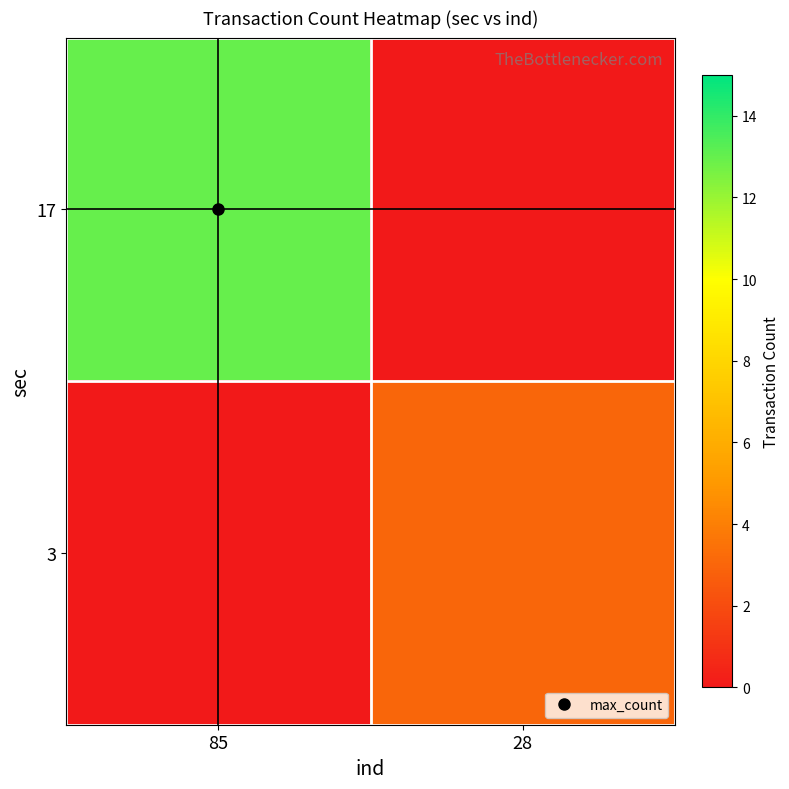

Reading left to right, transcribe all the data shown in this chart.

17: 85=13	28=0
3: 85=0	28=3